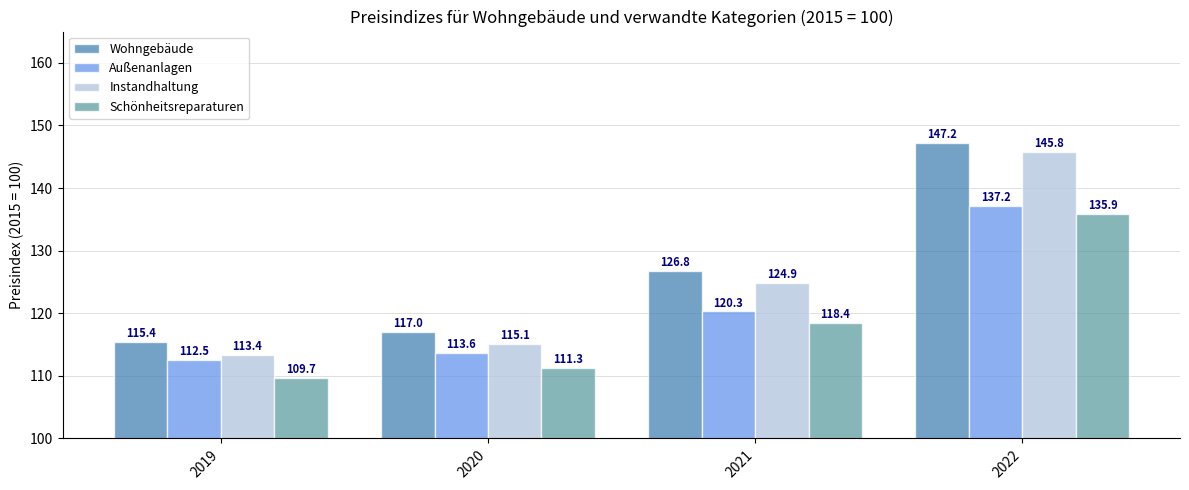

Is the value of Außenanlagen at 2021 greater than the value of Schönheitsreparaturen at 2021?

Yes